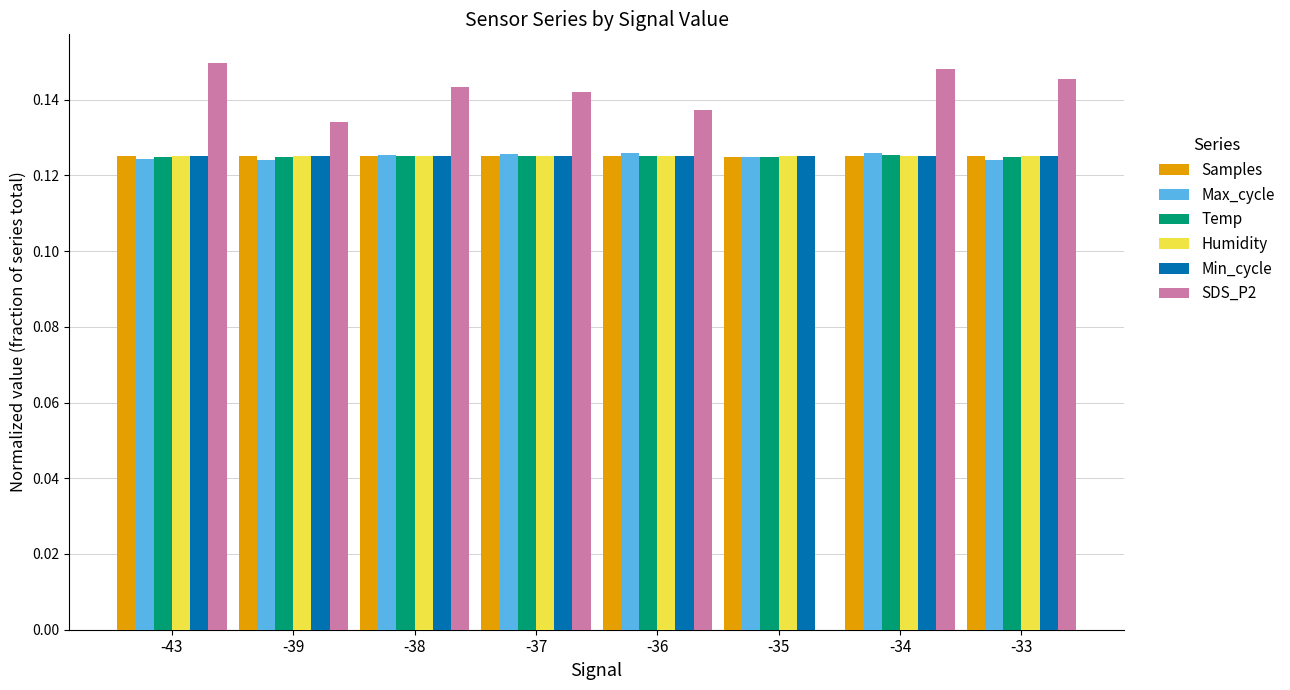

What is the sum of all Temp values?

1.0